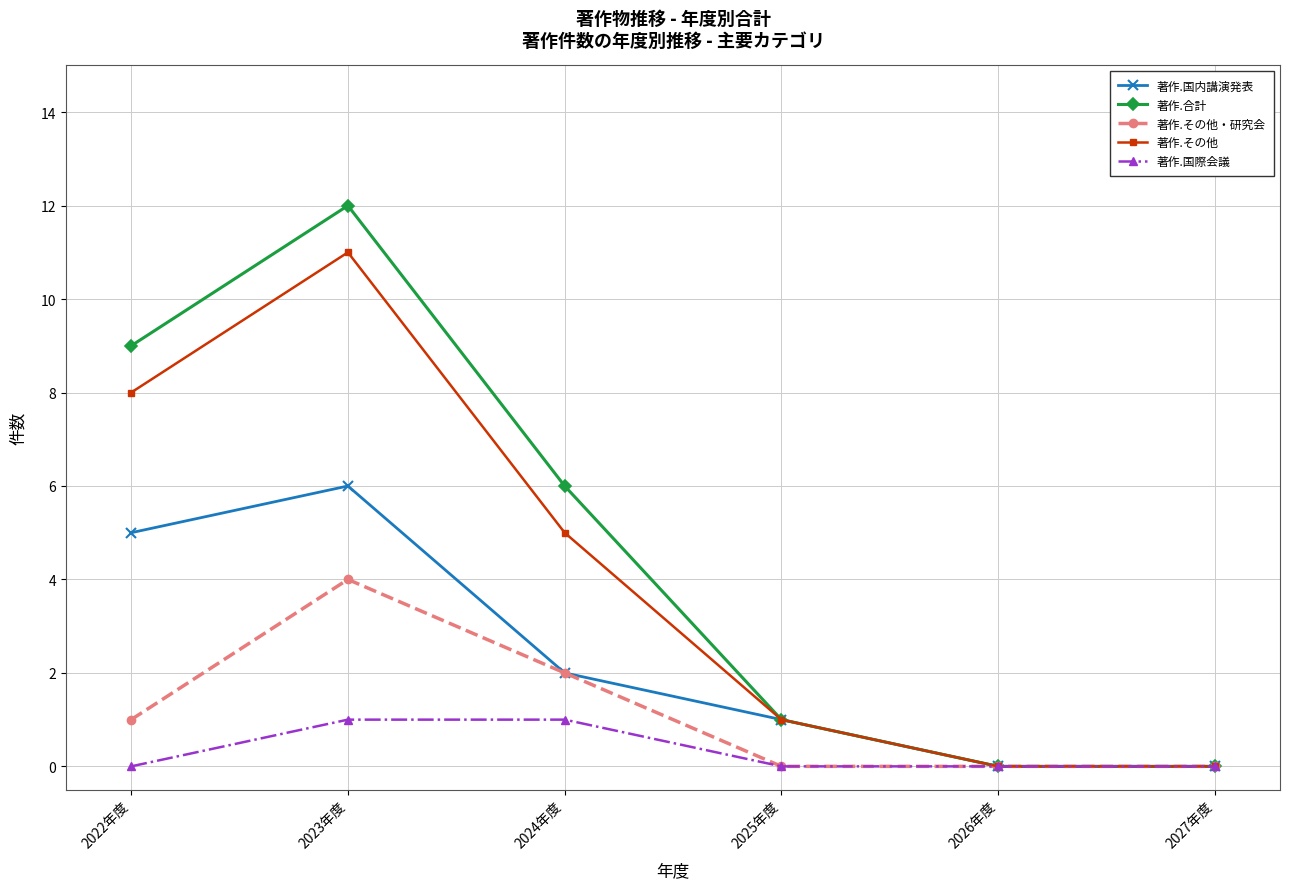

What is the difference between the second highest and minimum values in the 著作.国際会議 series?

1